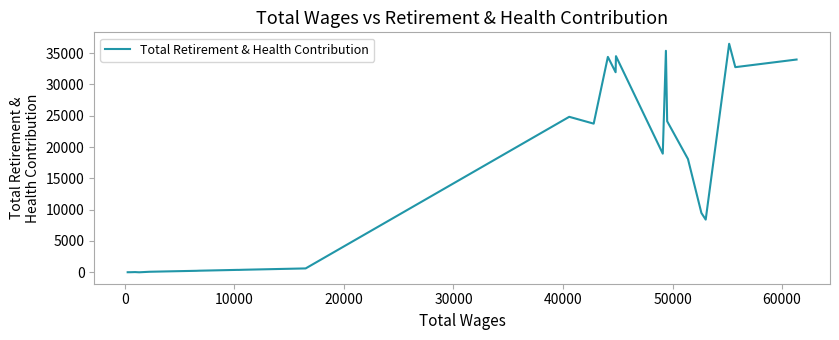

What is the sum of all values?

373617